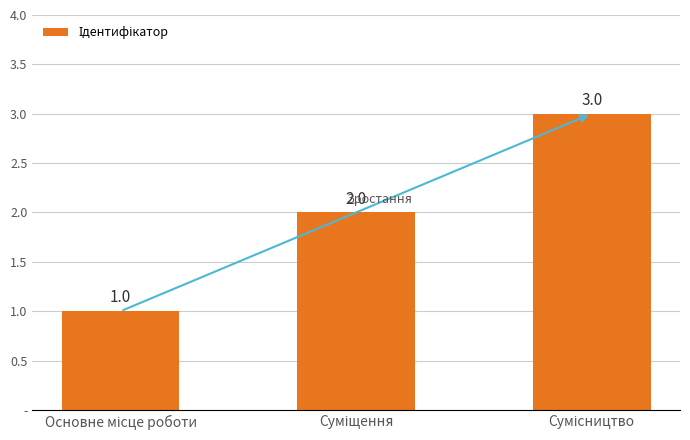

Does the chart contain any negative values?

No